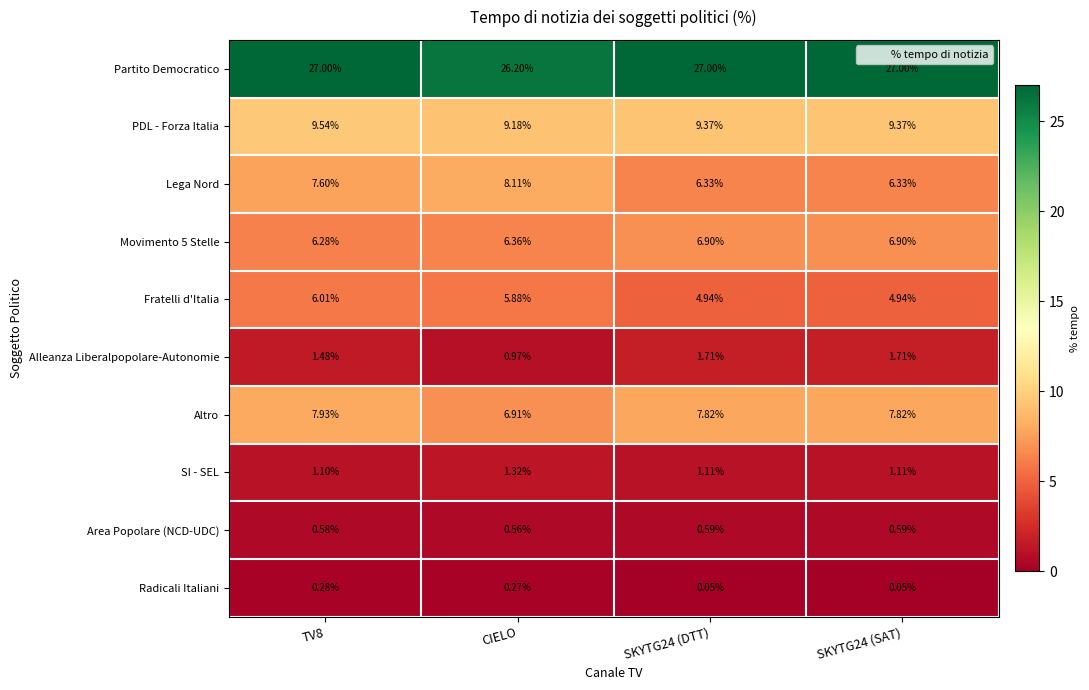

At which label is PDL - Forza Italia closest to 9?

CIELO